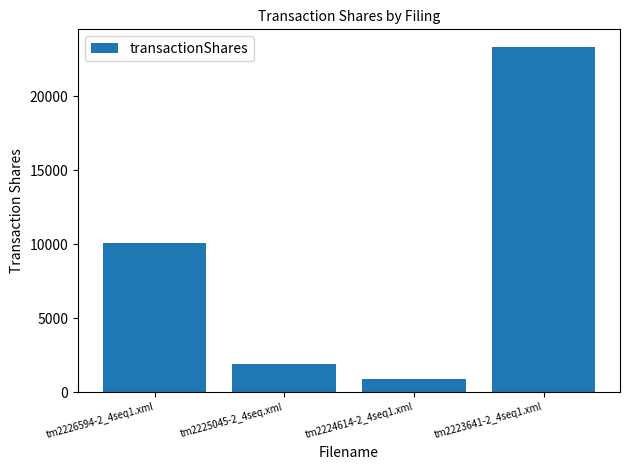

How many data points does each series have?

4